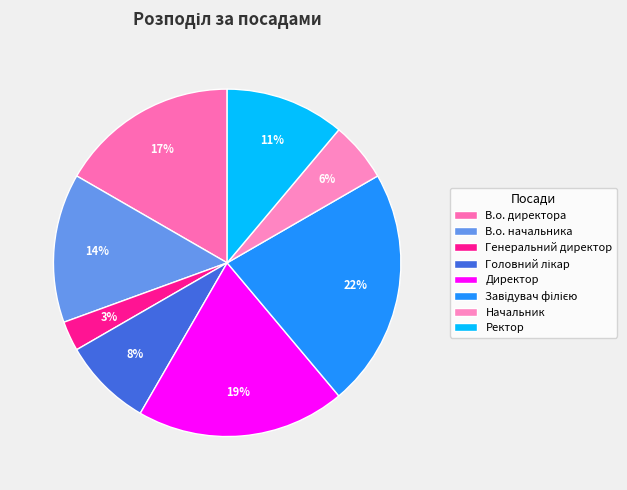

Is it true that В.о. начальника is 22% of the pie?

False